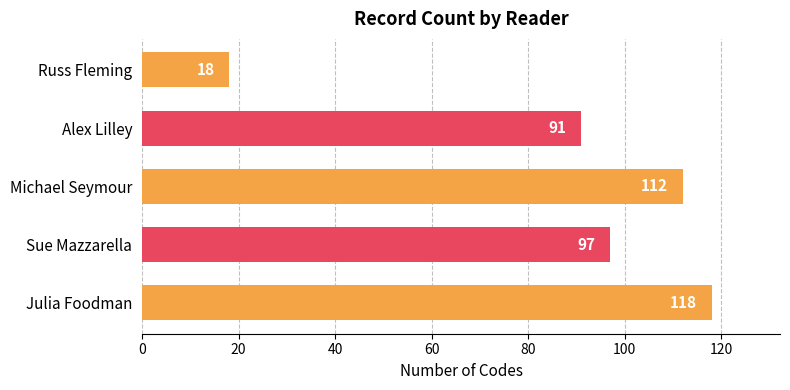

Does the chart contain any negative values?

No